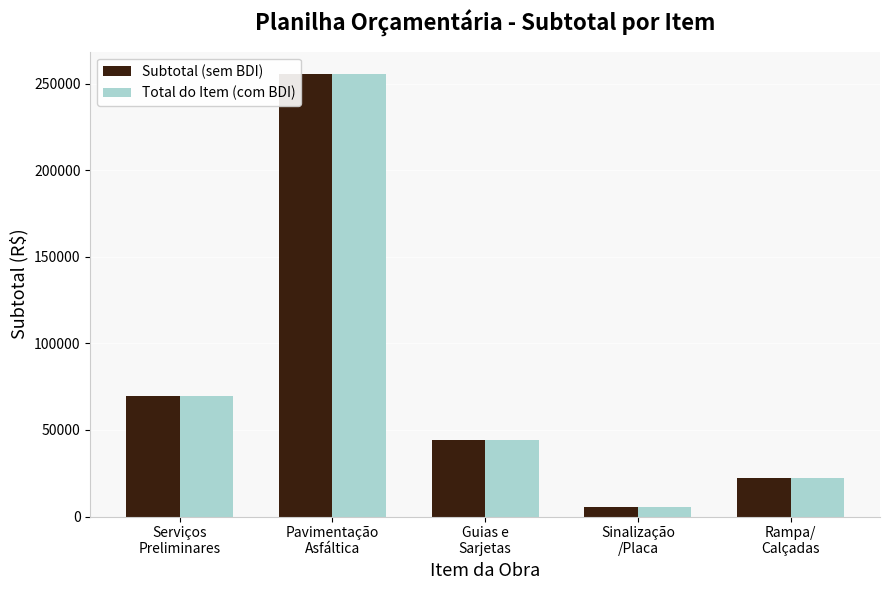

At how many categories does at least one series exceed 36476?

3